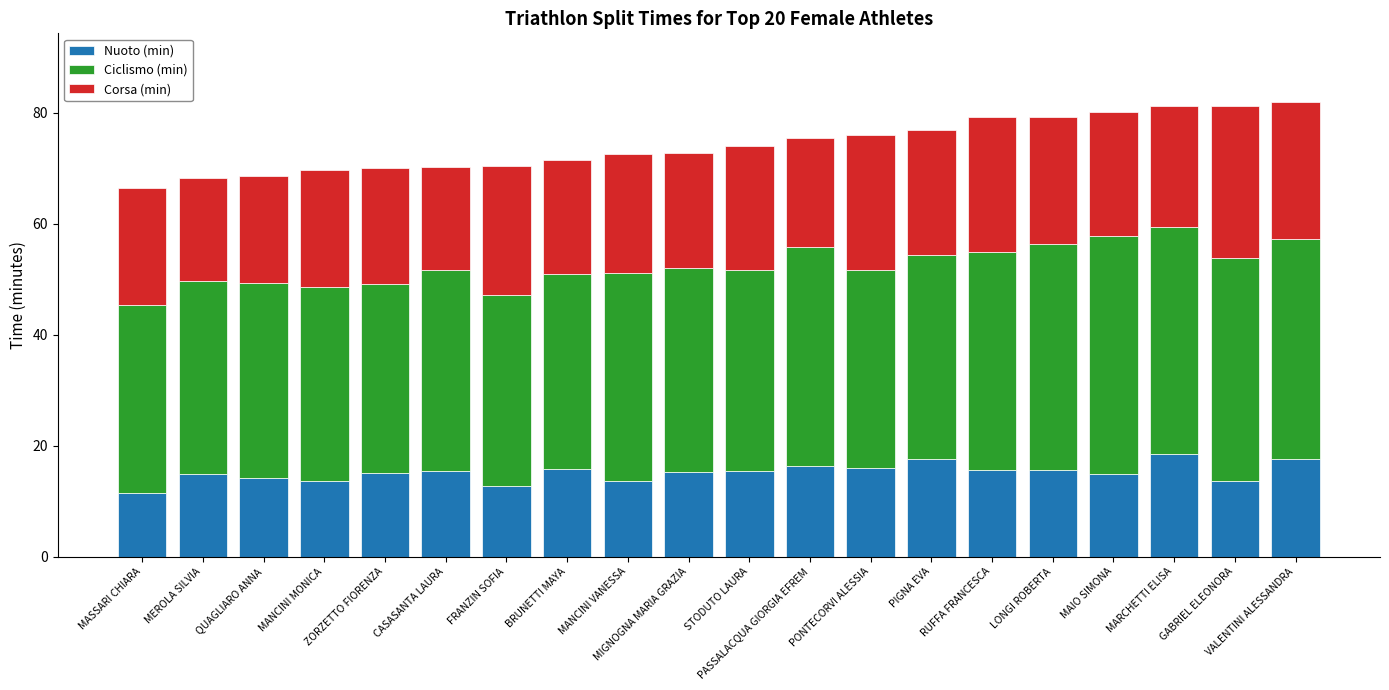

What is the difference between the maximum and minimum values in the Nuoto (min) series?

7.1